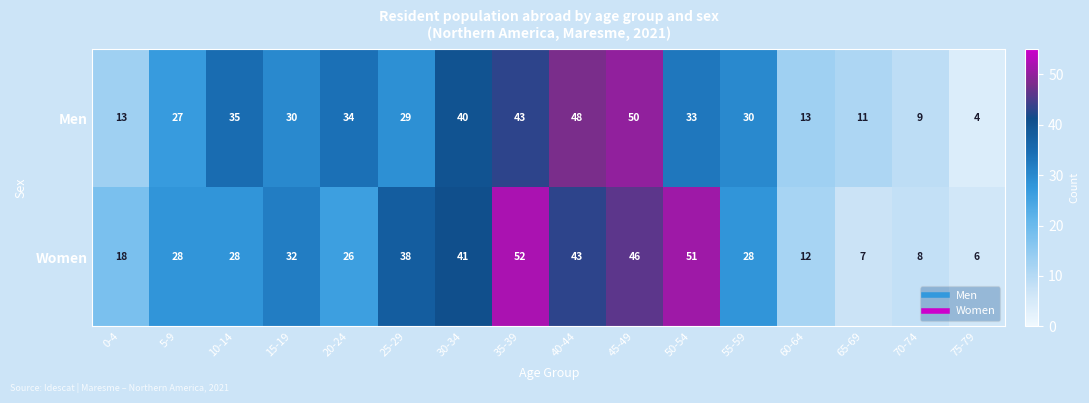

The value of Men at 60-64 is 6. True or false?

False